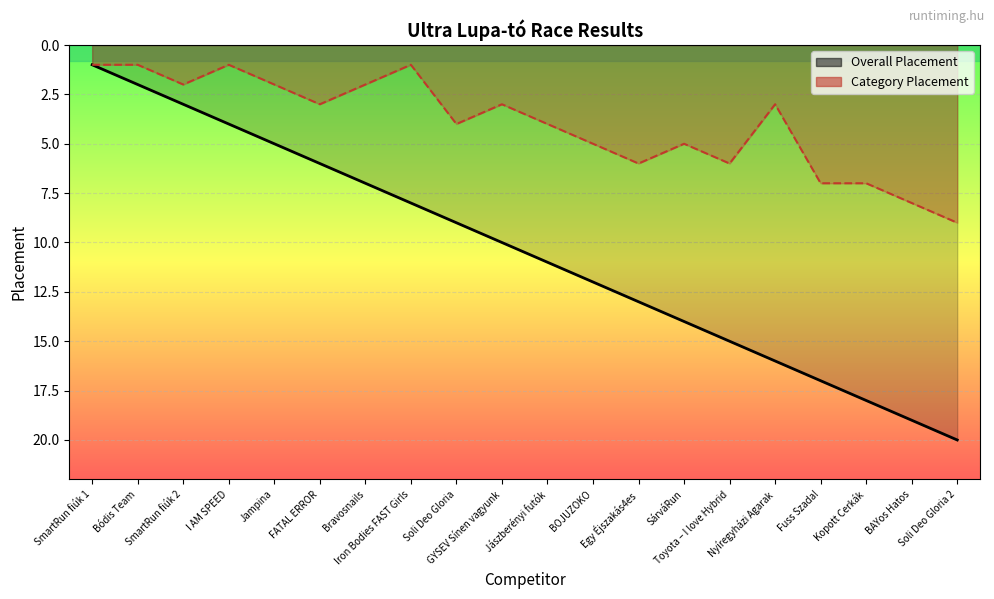

Which category has the lowest value across all series?

SmartRun fiúk 1